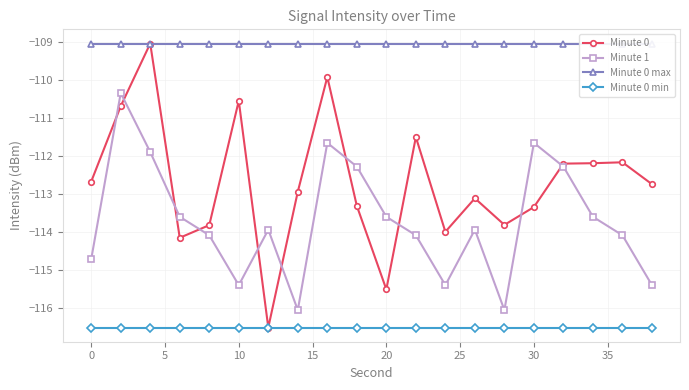

True or false: Minute 0 and Minute 0 max cross at least once.

False